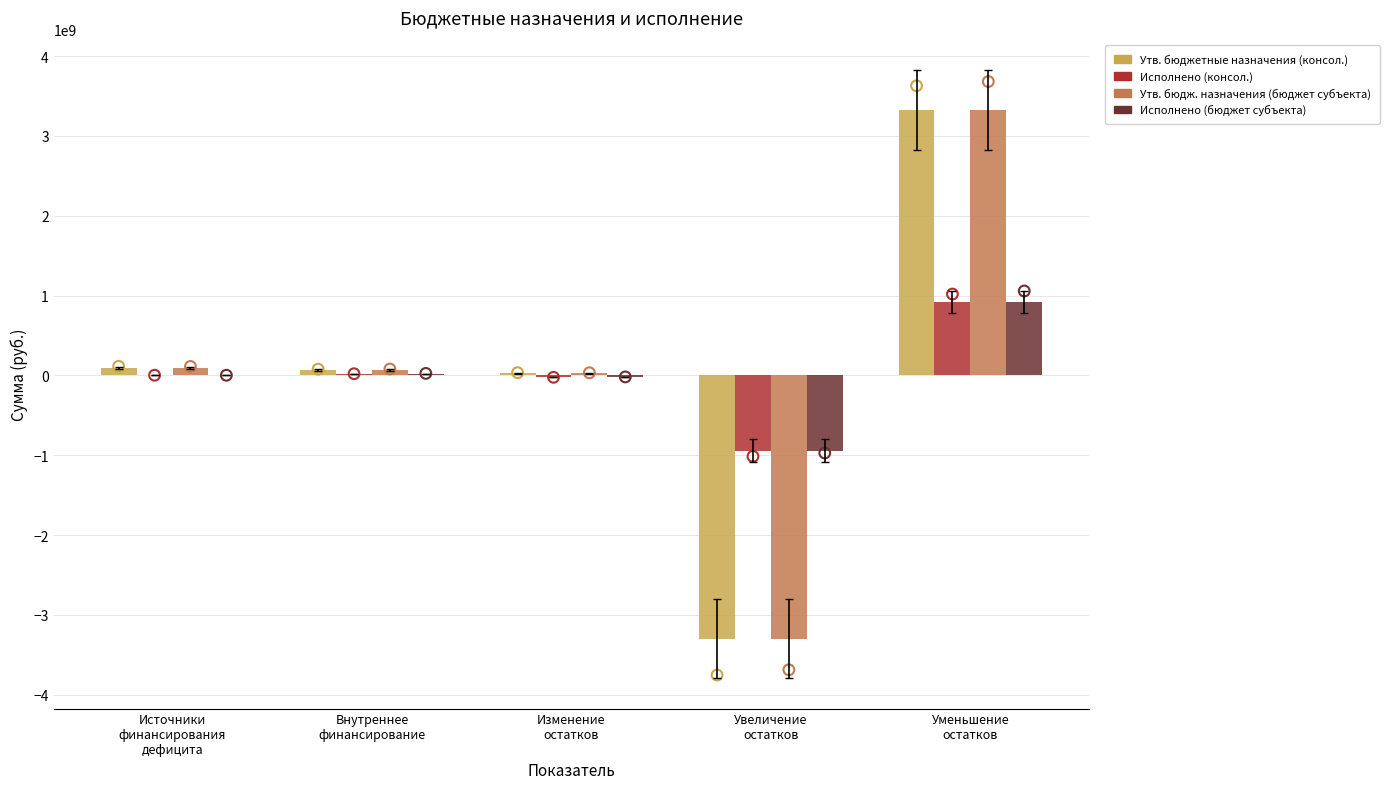

At how many categories does at least one series exceed -1655422151?

5